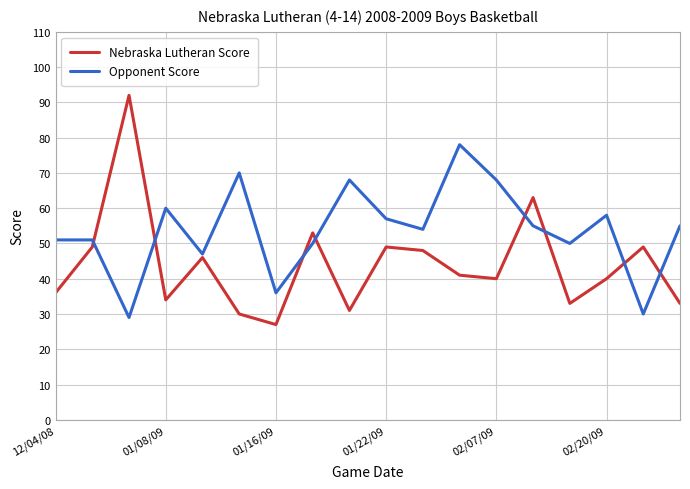

Which series has the largest total across all categories?

Opponent Score